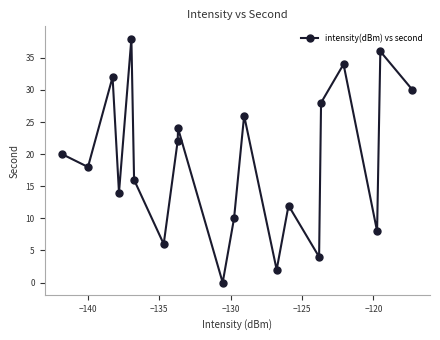

True or false: there are more than 0 points higher than both neighbors.

True